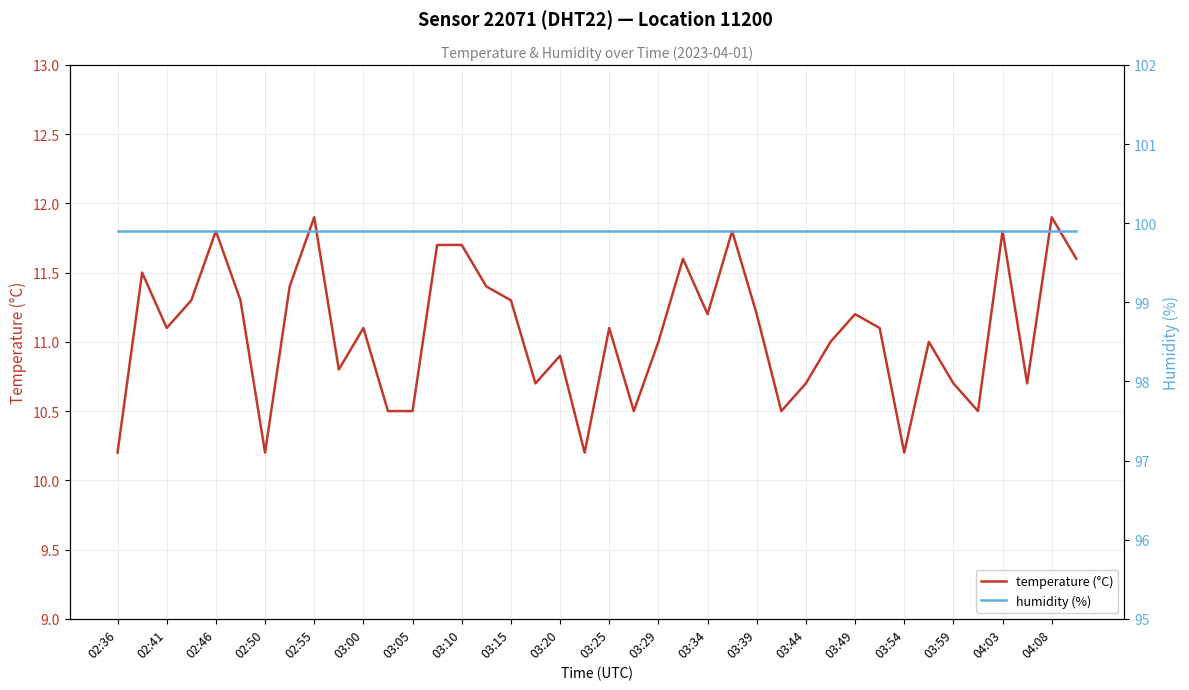

Which series has the largest total across all categories?

humidity (%)